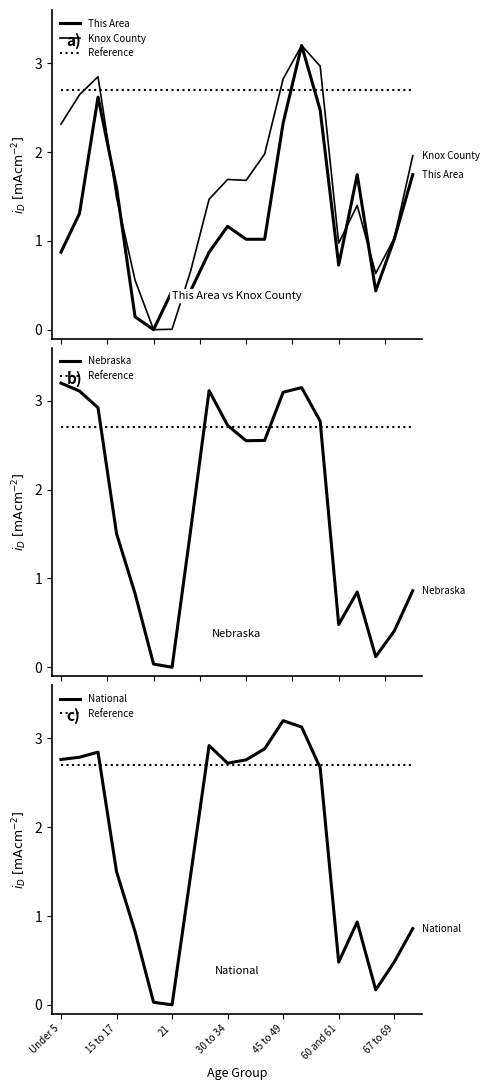

What is the difference between the second highest and second lowest values in the Knox County series?

3.0